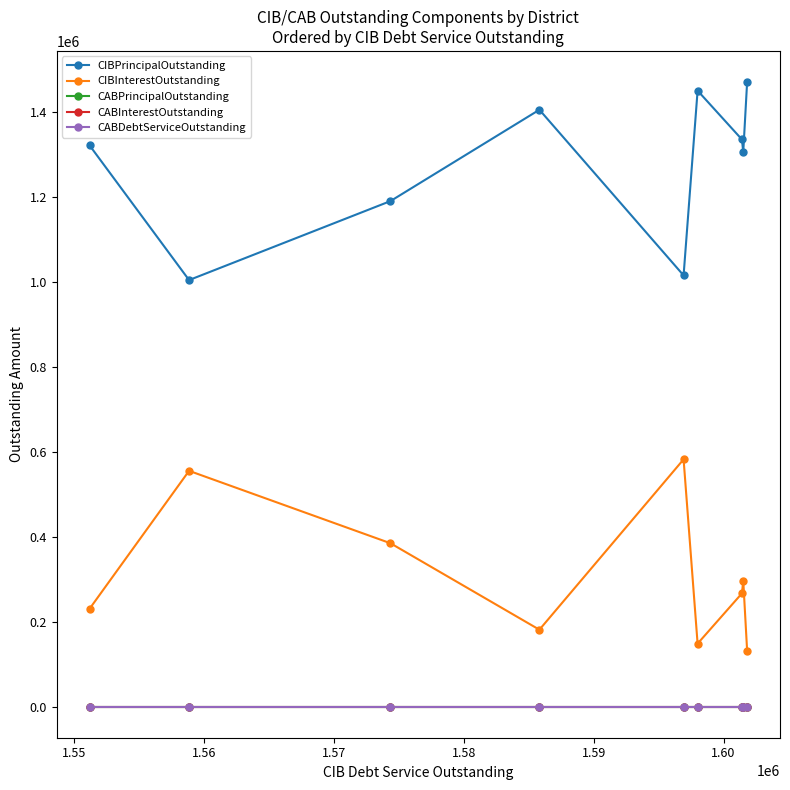

How many values in the CIBInterestOutstanding series are below 266412?

4